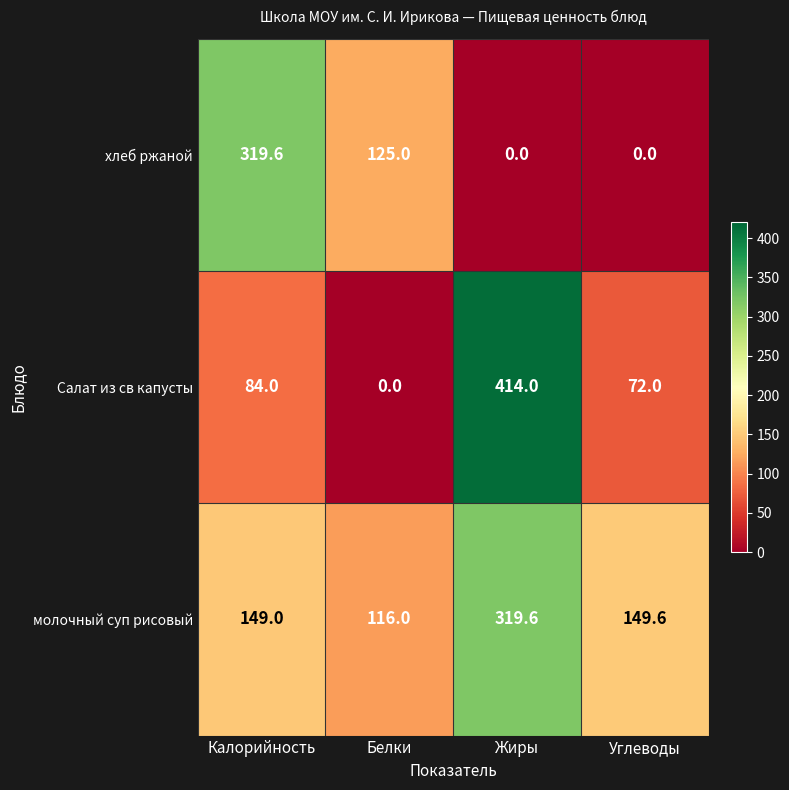

Which category has the highest value across all series?

Жиры